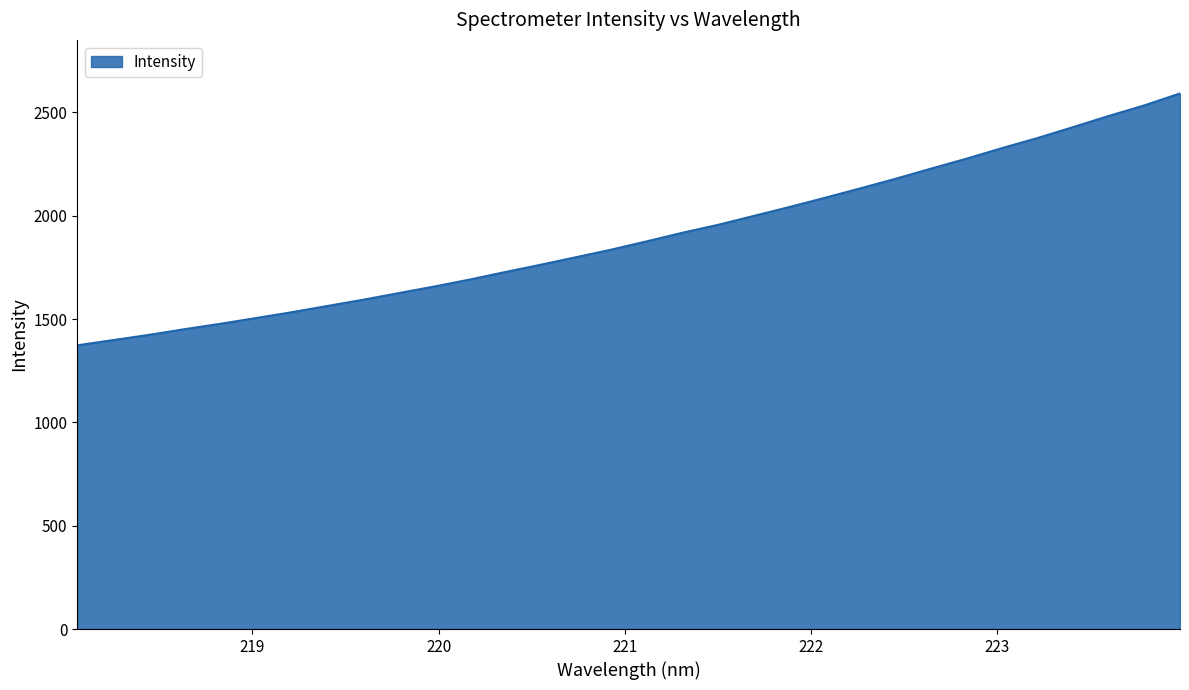

How many distinct data groups are displayed?

1